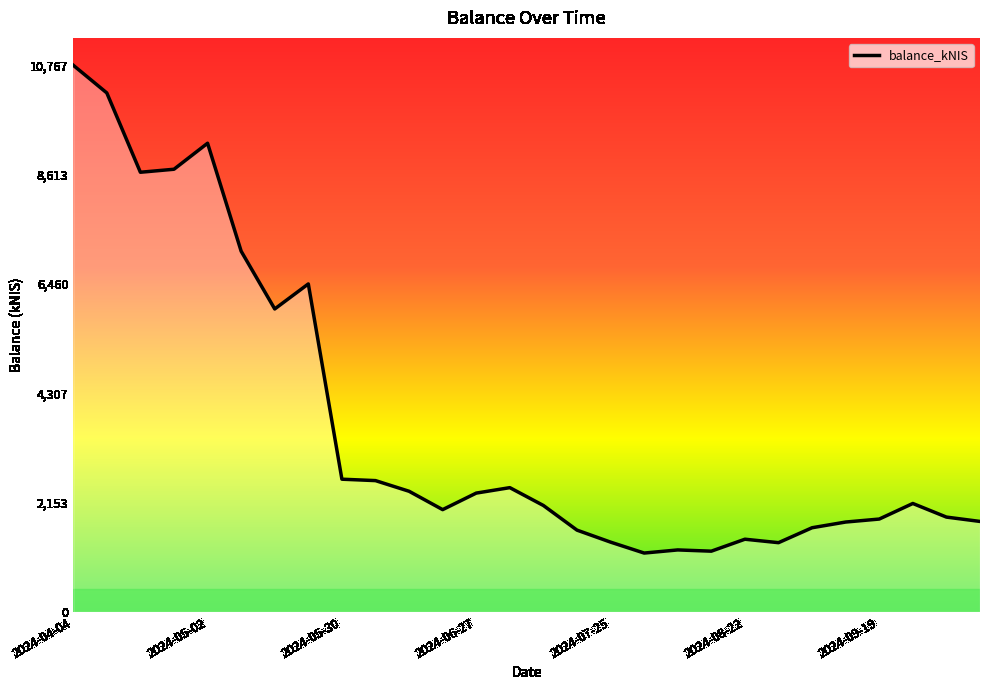

What is the difference between the maximum and minimum values?

9606.8